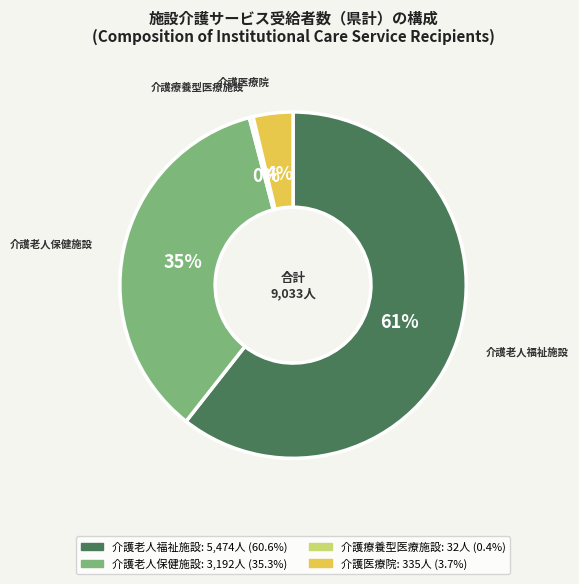

How many slices are in this pie chart?

4